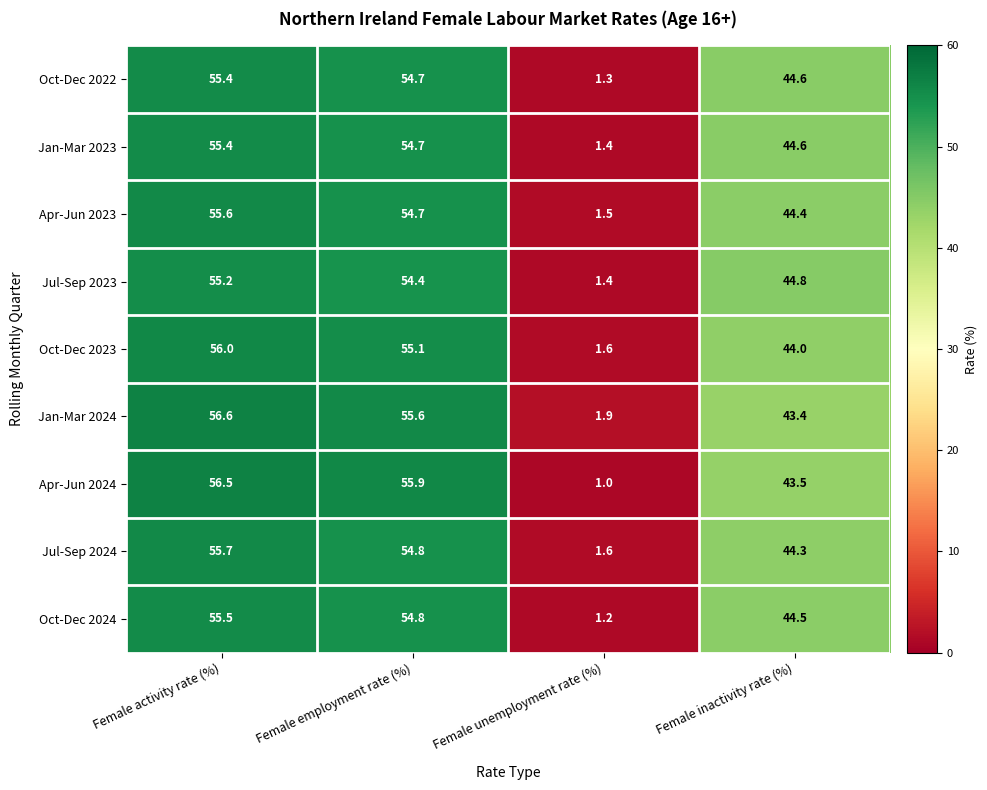

List the labels in order of Oct-Dec 2023 value, smallest first.

Female unemployment rate (%), Female inactivity rate (%), Female employment rate (%), Female activity rate (%)